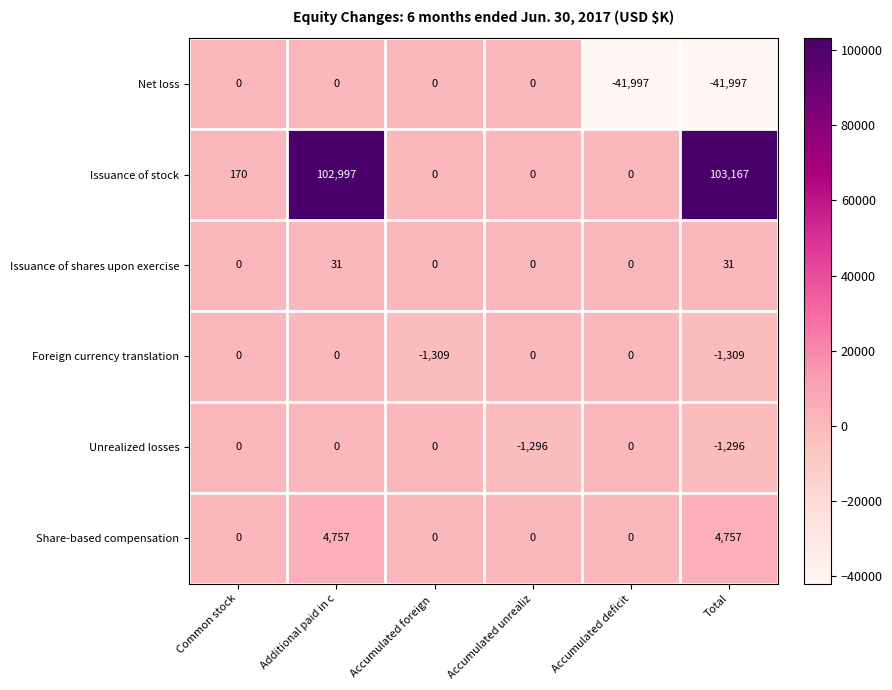

Is it true that Issuance of shares upon exercise equals -11 at Accumulated foreign ?

False